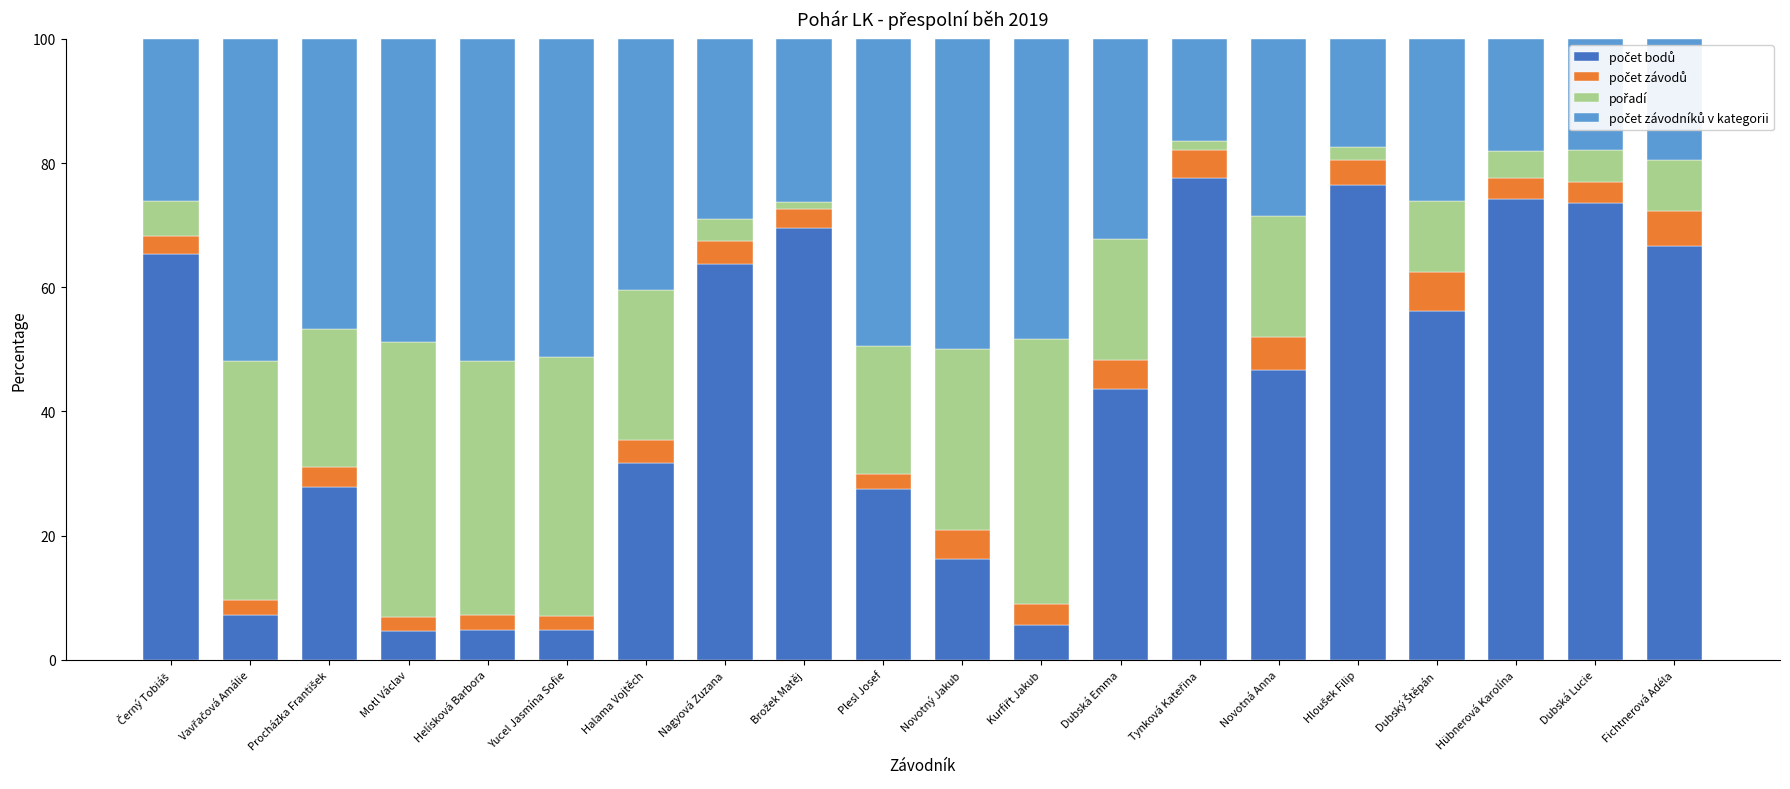

What is the total value across all series at Fichtnerová Adéla?

100.0